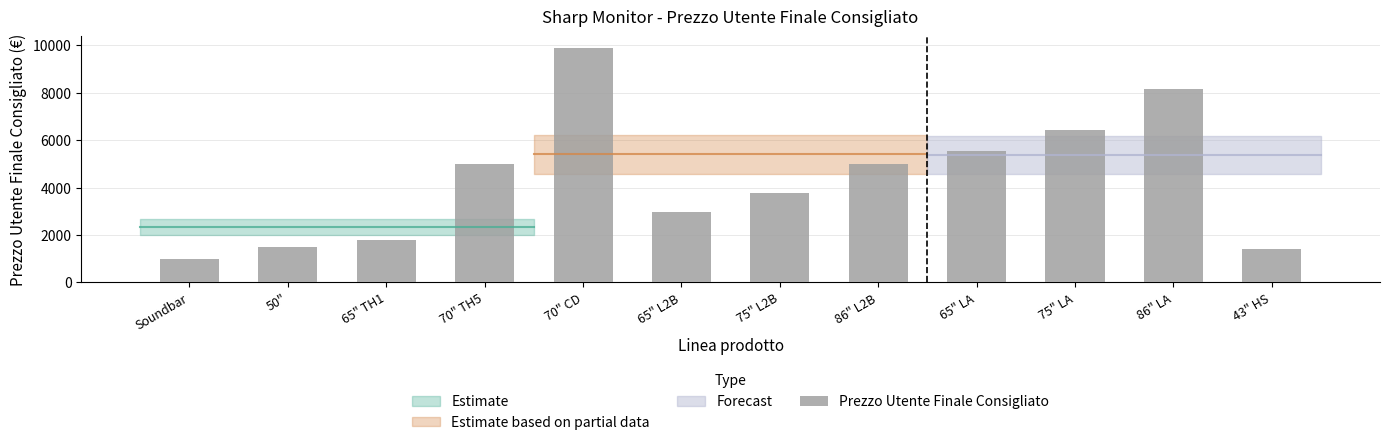

At which label is the value closest to 5440?

65" LA